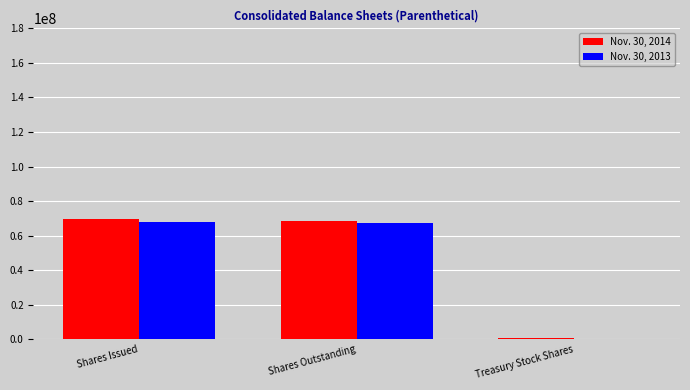

What is the total value across all series at Shares Outstanding?

135754474